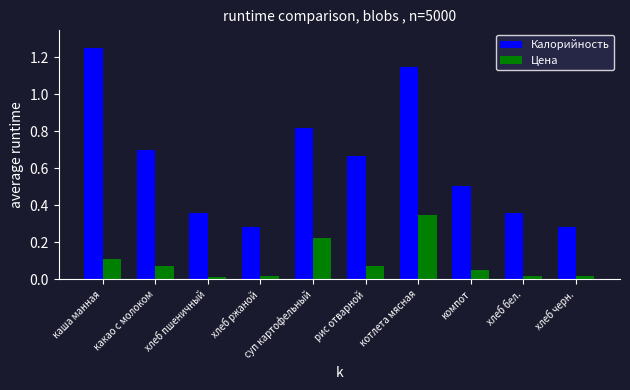

What is the sum of all Калорийность values?

6.4